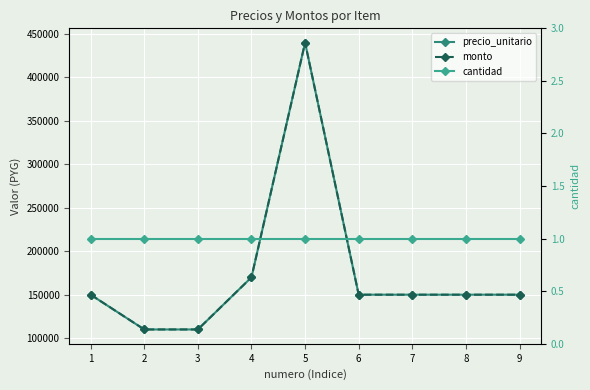

True or false: cantidad has a value of 0 at 7.

False